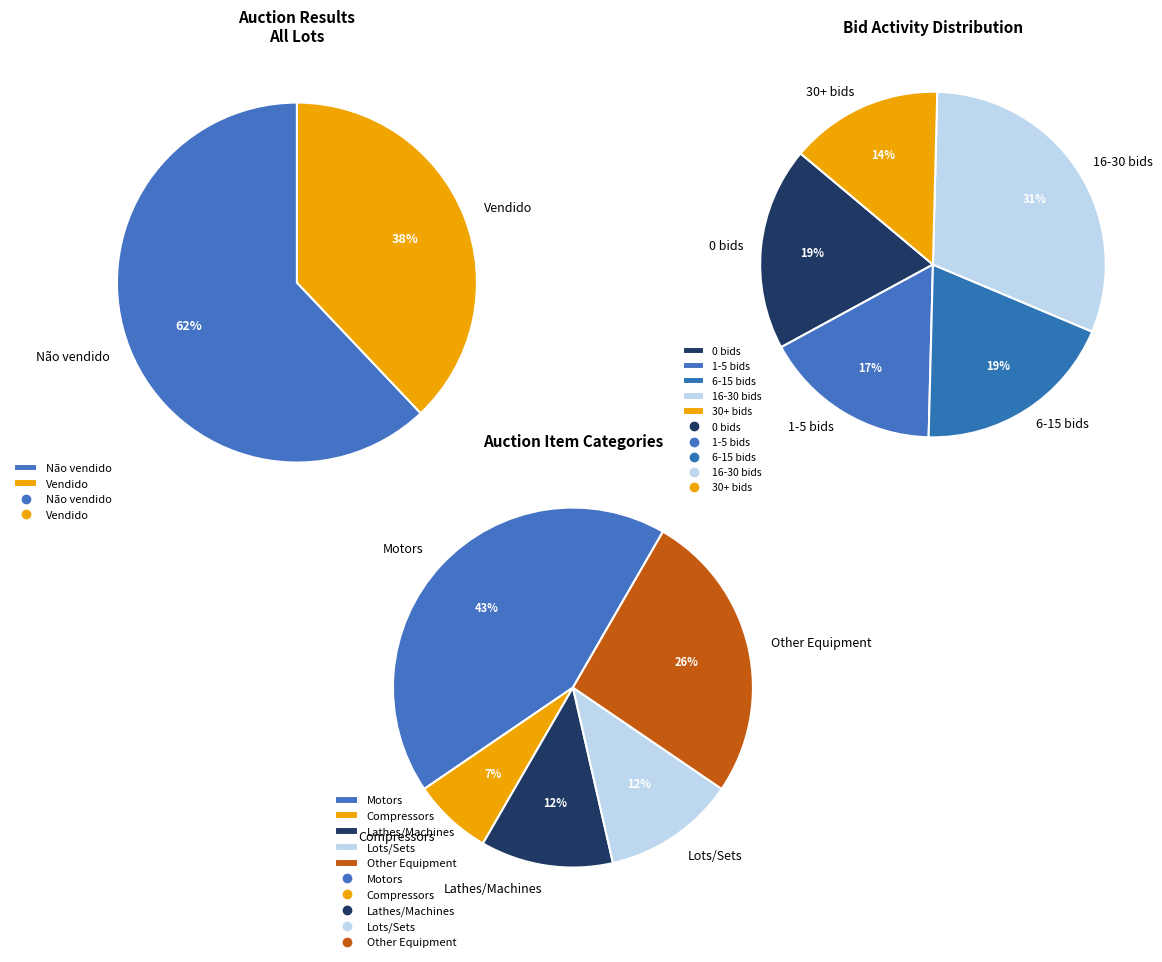

Which category has the smallest portion of the pie?

Vendido